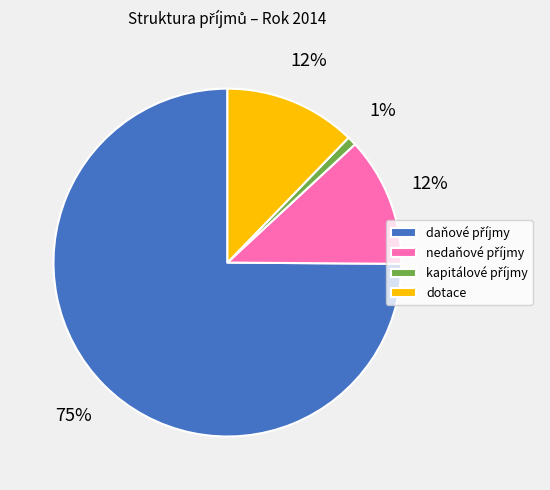

Does any single category account for the majority?

Yes